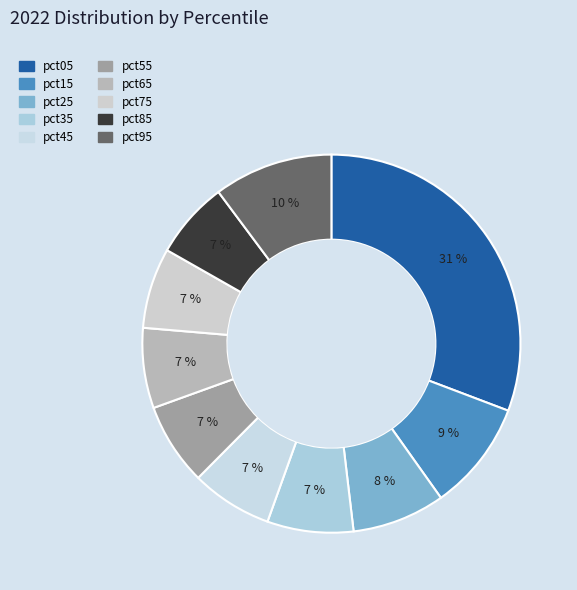

Which category has the smallest portion of the pie?

pct85